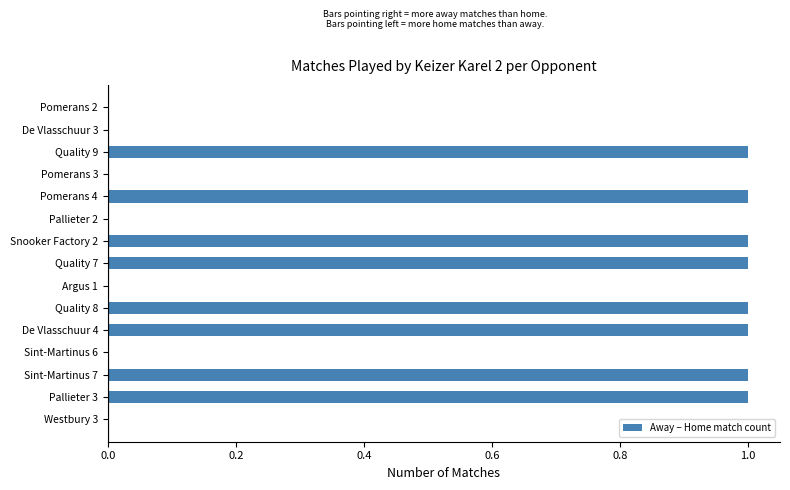

The chart shows a value of 0 at Pomerans 4. True or false?

False